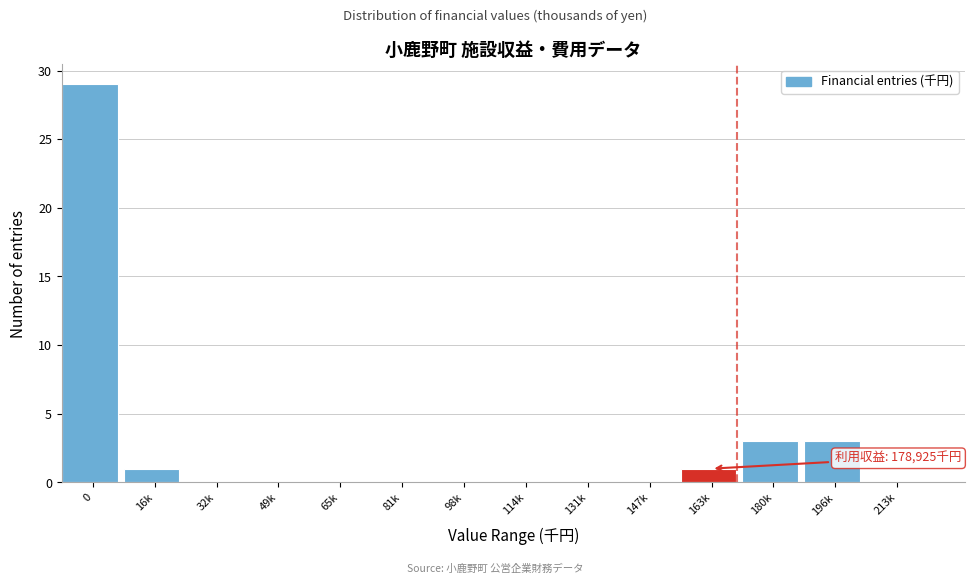

Reading left to right, what are all the values shown in this chart?

0=29	16k=1	32k=0	49k=0	65k=0	81k=0	98k=0	114k=0	131k=0	147k=0	163k=1	180k=3	196k=3	213k=0